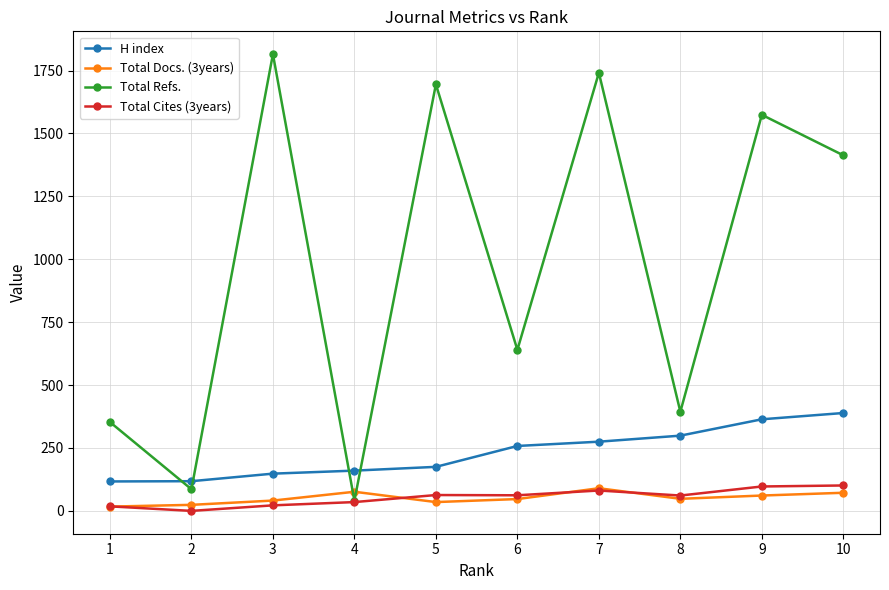

What is the value of the Total Docs. (3years) point at the 2nd from the left?

24